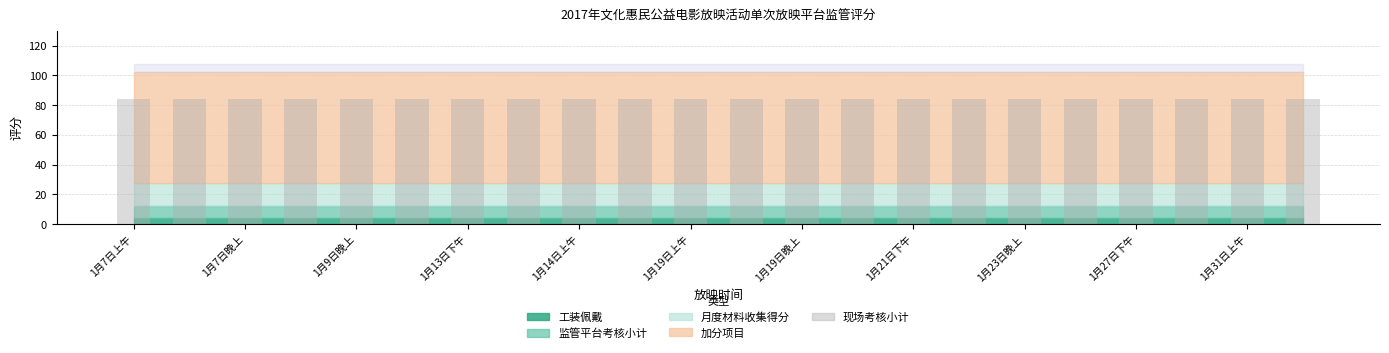

Which series has the widest spread of values?

现场考核小计